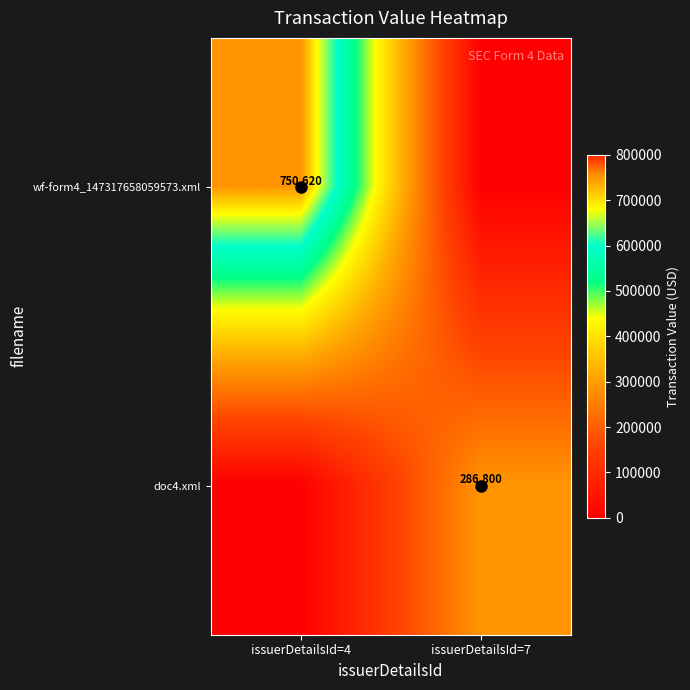

What is the difference between the maximum and minimum values in the wf-form4_147317658059573.xml series?

750620